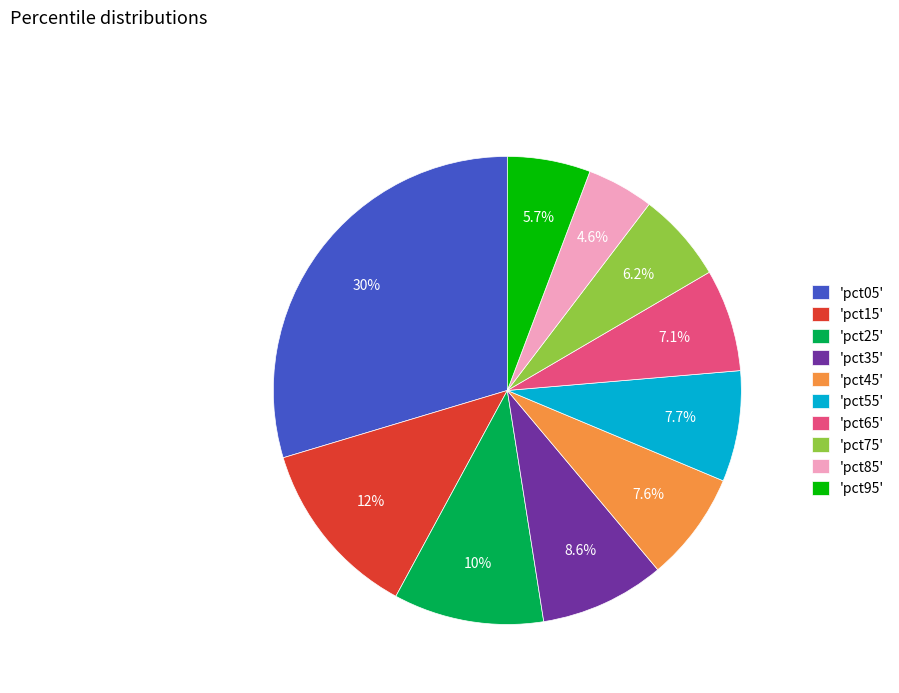

What is the smallest slice in the pie chart?

'pct85'